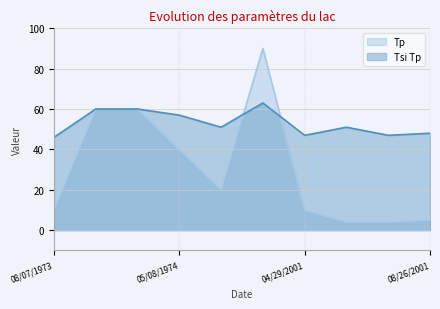

Count the number of categories in the chart.

10